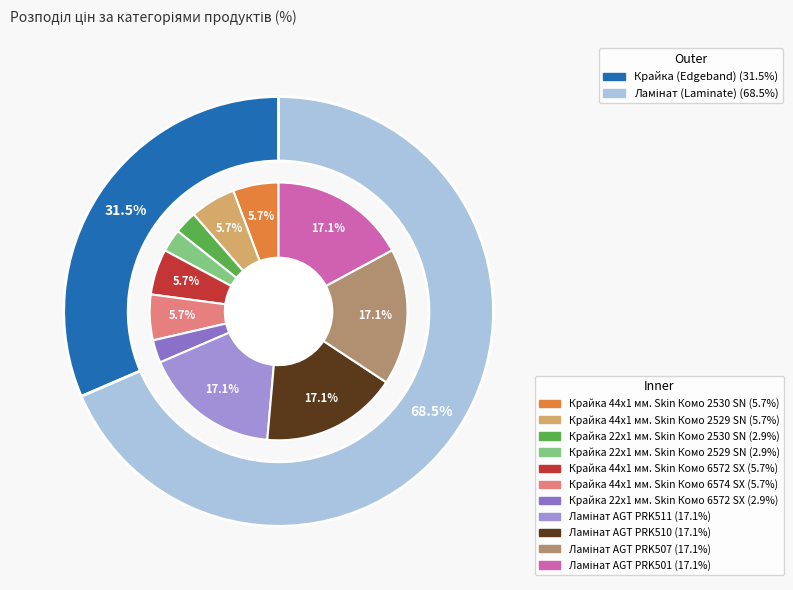

Which slice is the smallest?

Крайка 22x1 мм. Skin Комо 2530 SN